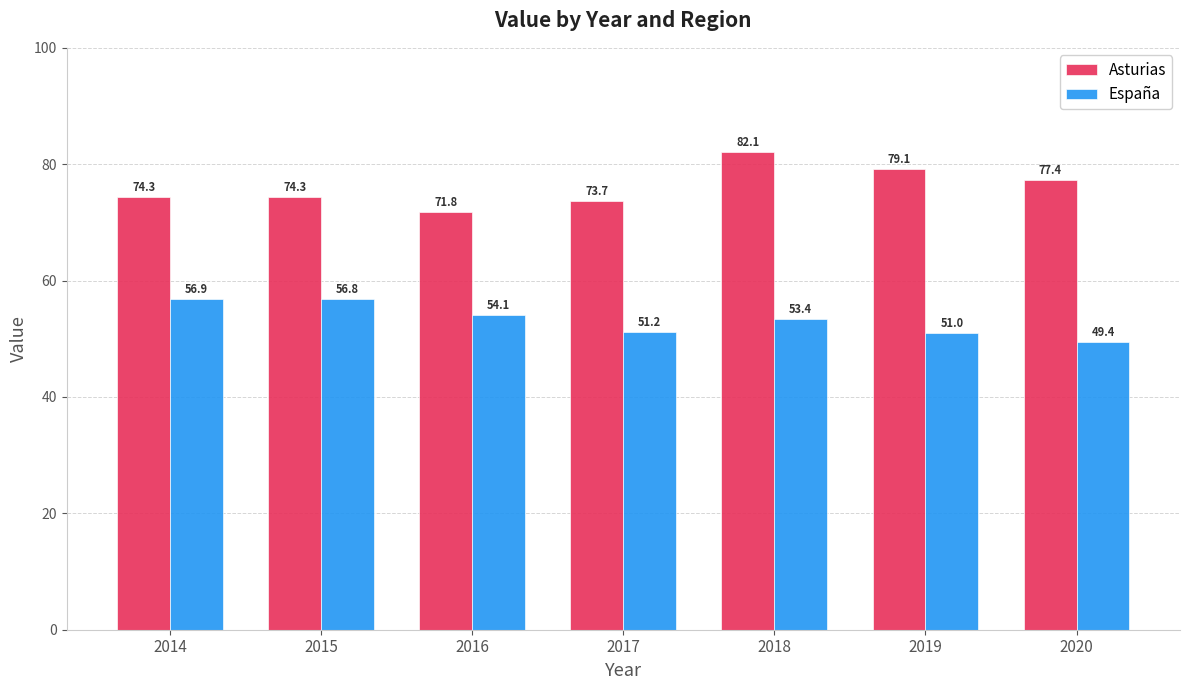

Which series has the largest range (max minus min)?

Asturias